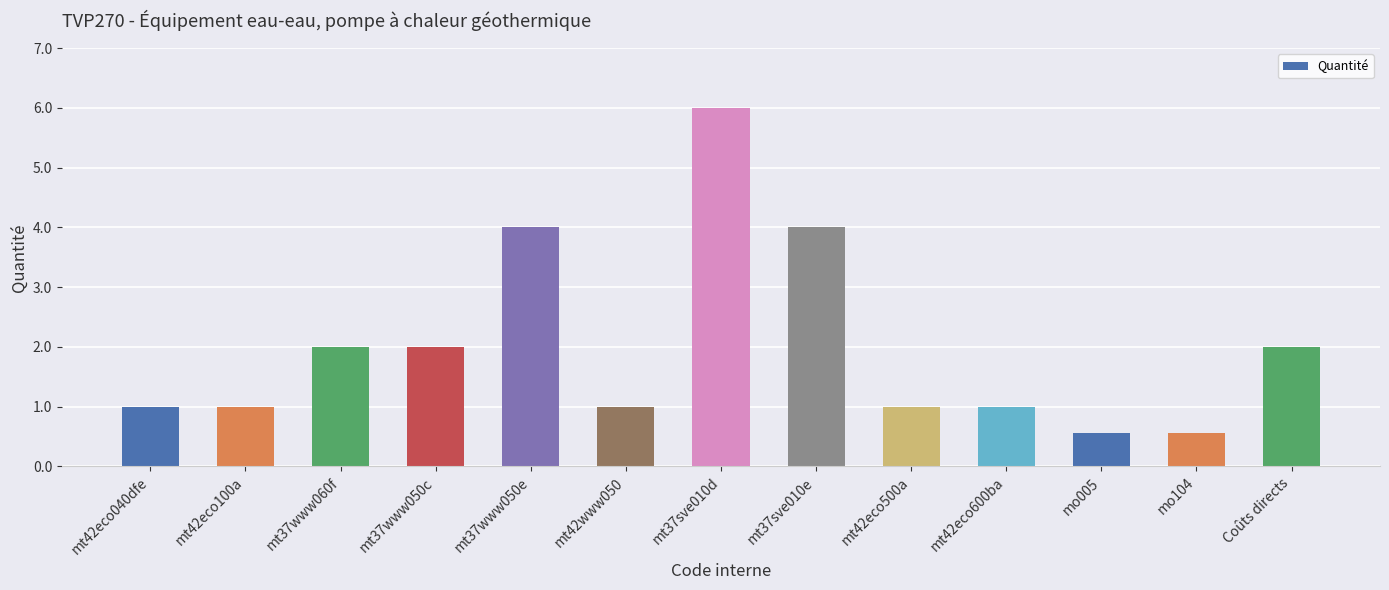

Is it true that the value at mt42eco040dfe is 1.6?

False